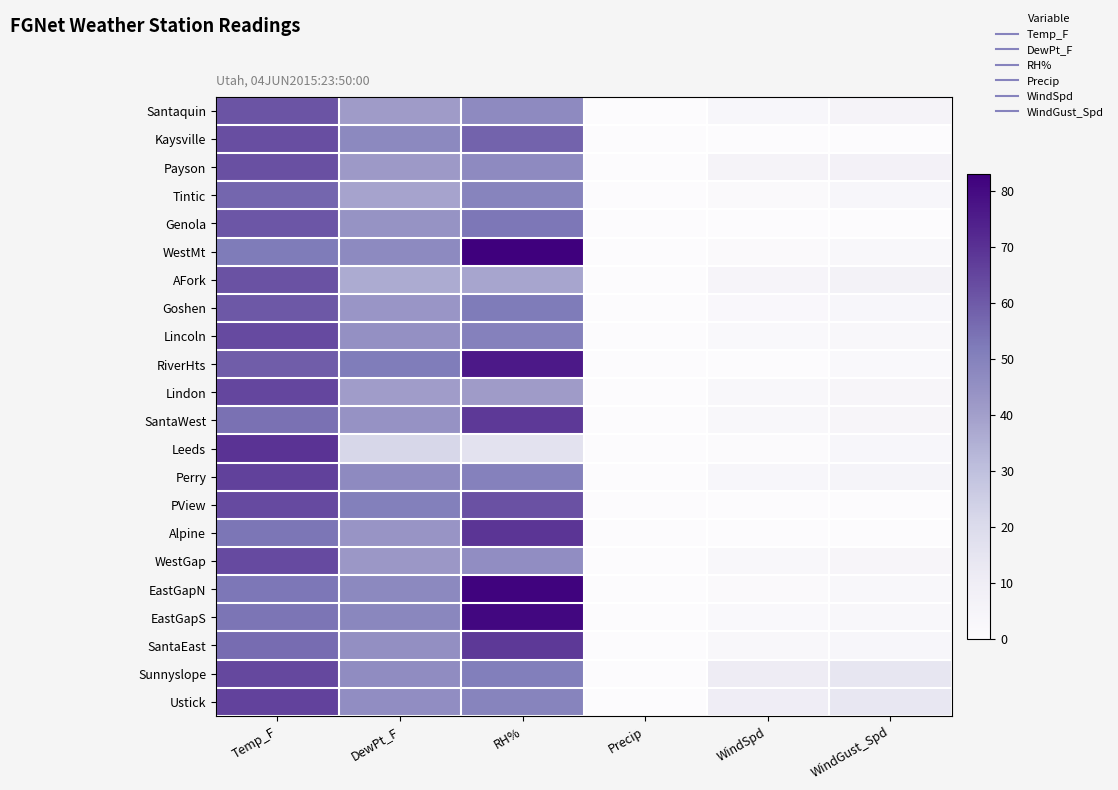

Reading left to right, extract all data points from this chart.

Santaquin: Temp_F=61.6	DewPt_F=40.9	RH%=47.0	Precip=0.0	WindSpd=3.8	WindGust_Spd=5.5
Kaysville: Temp_F=62.6	DewPt_F=47.6	RH%=58.0	Precip=0.0	WindSpd=0.0	WindGust_Spd=0.0
Payson: Temp_F=62.4	DewPt_F=41.7	RH%=47.0	Precip=0.0	WindSpd=5.2	WindGust_Spd=7.4
Tintic: Temp_F=57.3	DewPt_F=38.6	RH%=49.0	Precip=0.0	WindSpd=1.5	WindGust_Spd=3.3
Genola: Temp_F=60.9	DewPt_F=43.8	RH%=53.0	Precip=0.0	WindSpd=0.0	WindGust_Spd=0.0
WestMt: Temp_F=52.1	DewPt_F=47.2	RH%=83.0	Precip=0.0	WindSpd=1.3	WindGust_Spd=3.0
AFork: Temp_F=61.9	DewPt_F=36.4	RH%=38.0	Precip=0.0	WindSpd=4.8	WindGust_Spd=6.7
Goshen: Temp_F=60.6	DewPt_F=42.8	RH%=52.0	Precip=0.0	WindSpd=2.3	WindGust_Spd=3.3
Lincoln: Temp_F=63.7	DewPt_F=44.9	RH%=50.0	Precip=0.0	WindSpd=1.8	WindGust_Spd=2.6
RiverHts: Temp_F=59.2	DewPt_F=51.6	RH%=76.0	Precip=0.0	WindSpd=0.3	WindGust_Spd=1.9
Lindon: Temp_F=64.7	DewPt_F=40.7	RH%=41.0	Precip=0.0	WindSpd=2.8	WindGust_Spd=4.0
SantaWest: Temp_F=54.7	DewPt_F=44.4	RH%=68.0	Precip=0.0	WindSpd=2.6	WindGust_Spd=4.0
Leeds: Temp_F=69.7	DewPt_F=21.4	RH%=16.0	Precip=0.0	WindSpd=0.5	WindGust_Spd=3.3
Perry: Temp_F=66.0	DewPt_F=47.0	RH%=50.0	Precip=0.0	WindSpd=3.6	WindGust_Spd=4.9
PView: Temp_F=63.7	DewPt_F=50.6	RH%=62.0	Precip=0.0	WindSpd=0.0	WindGust_Spd=0.0
Alpine: Temp_F=53.2	DewPt_F=43.4	RH%=69.0	Precip=0.0	WindSpd=0.0	WindGust_Spd=0.0
WestGap: Temp_F=63.6	DewPt_F=42.2	RH%=46.0	Precip=0.0	WindSpd=2.6	WindGust_Spd=3.9
EastGapN: Temp_F=53.0	DewPt_F=47.6	RH%=82.0	Precip=0.0	WindSpd=1.3	WindGust_Spd=3.0
EastGapS: Temp_F=53.7	DewPt_F=48.1	RH%=81.0	Precip=0.0	WindSpd=2.2	WindGust_Spd=3.1
SantaEast: Temp_F=55.5	DewPt_F=45.1	RH%=68.0	Precip=0.0	WindSpd=2.9	WindGust_Spd=3.5
Sunnyslope: Temp_F=64.5	DewPt_F=46.3	RH%=51.0	Precip=0.0	WindSpd=10.4	WindGust_Spd=14.1
Ustick: Temp_F=65.6	DewPt_F=45.8	RH%=49.0	Precip=0.0	WindSpd=9.9	WindGust_Spd=13.5